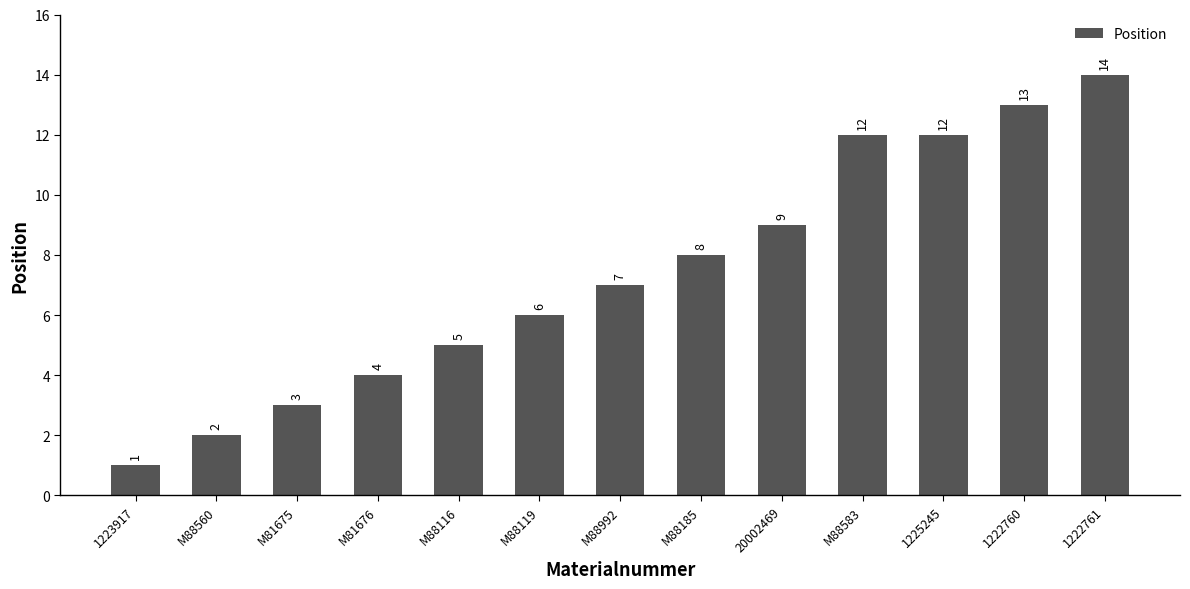

What is the difference between the maximum and minimum values?

13